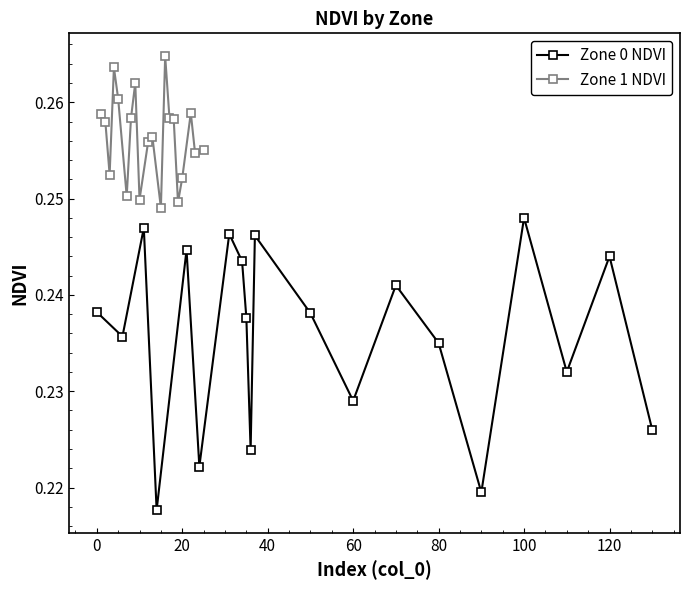

Count the number of data series in this chart.

2